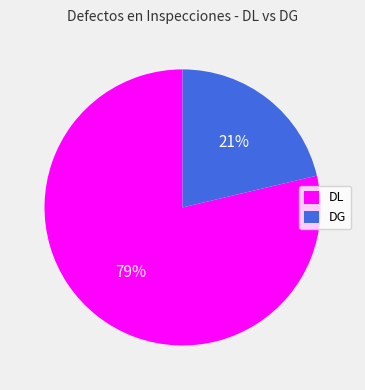

How many slices are in this pie chart?

2